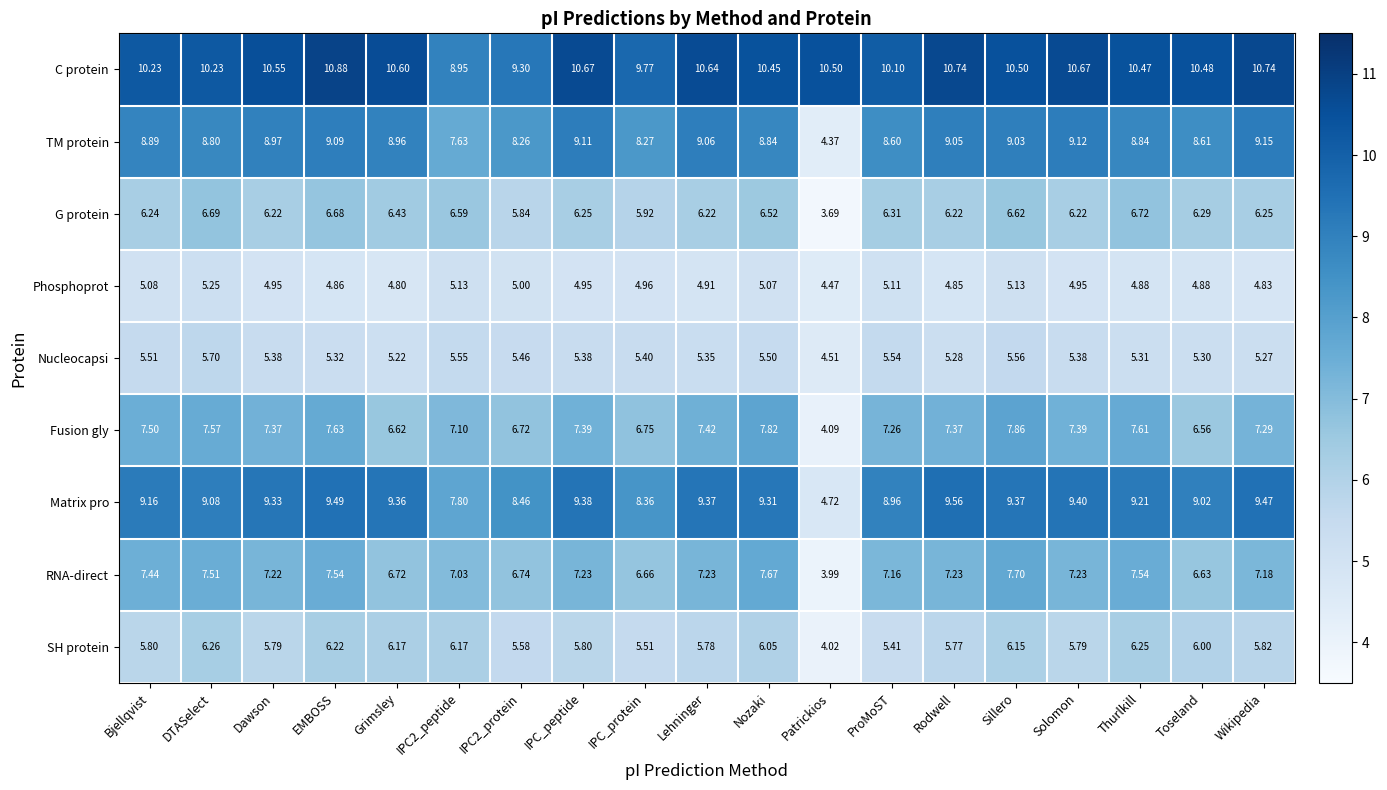

Which category has the highest value across all series?

EMBOSS